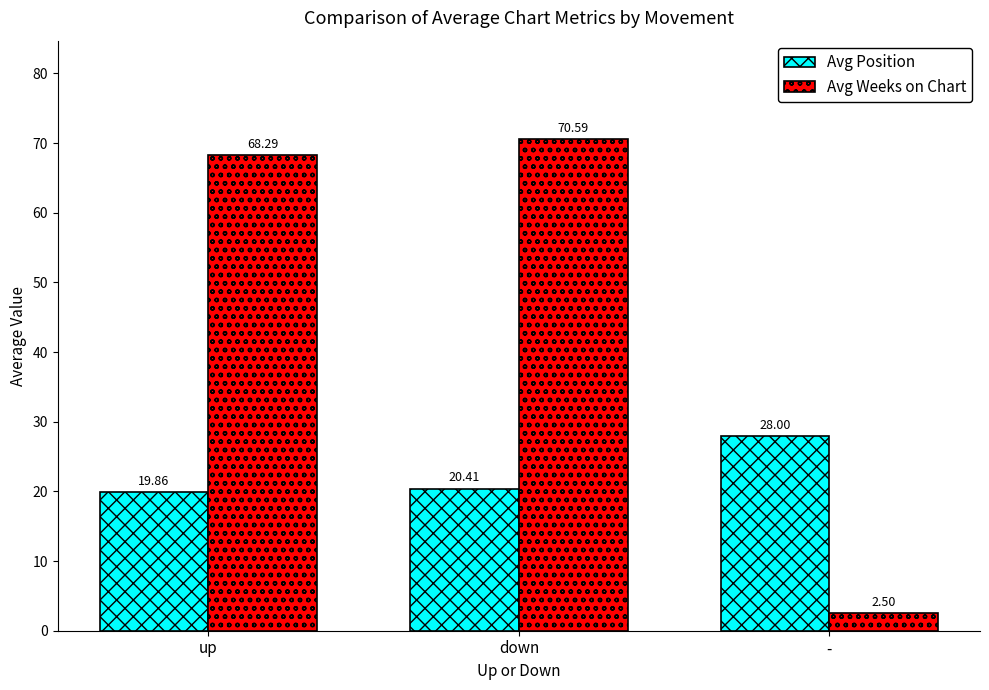

How many data points in Avg Weeks on Chart are less than 68?

1